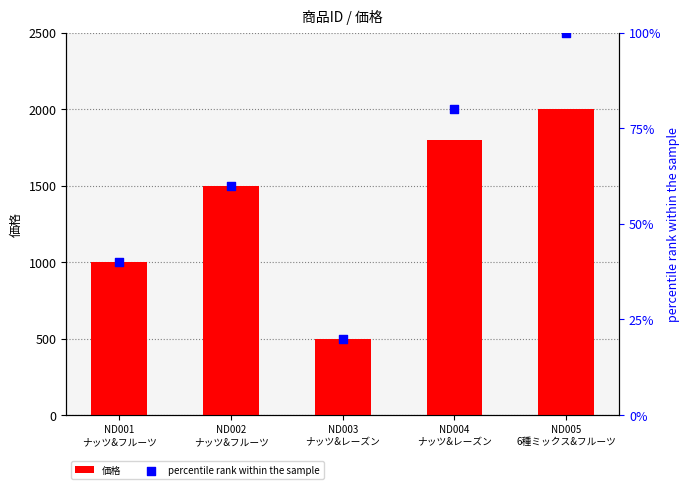

Is the value of 価格 at ND001
ナッツ&フルーツ greater than the value of percentile rank within the sample at ND001
ナッツ&フルーツ?

Yes